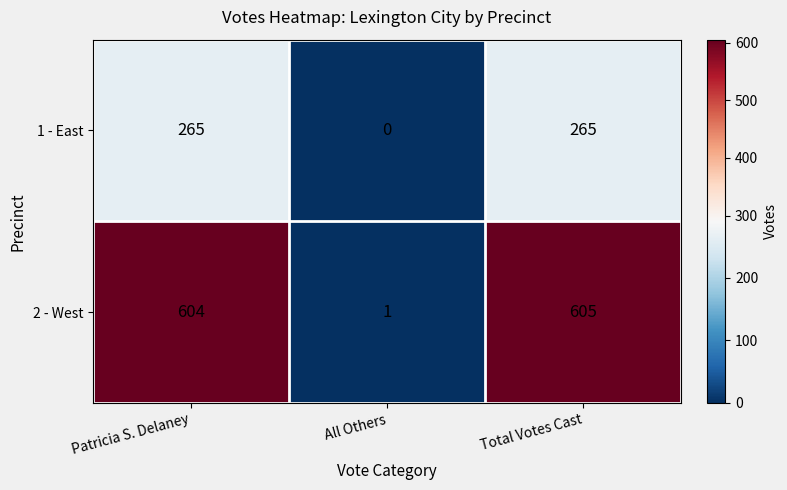

What is the spread (max minus min) of values at All Others?

1